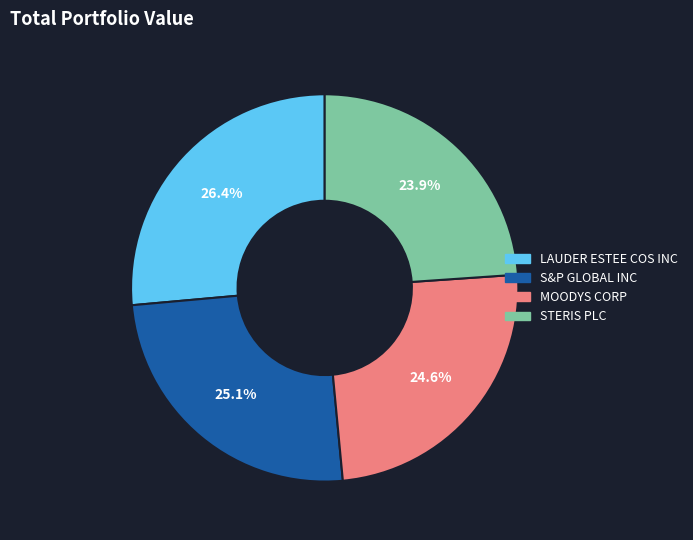

What percentage is NOT represented by MOODYS CORP?

75.4%